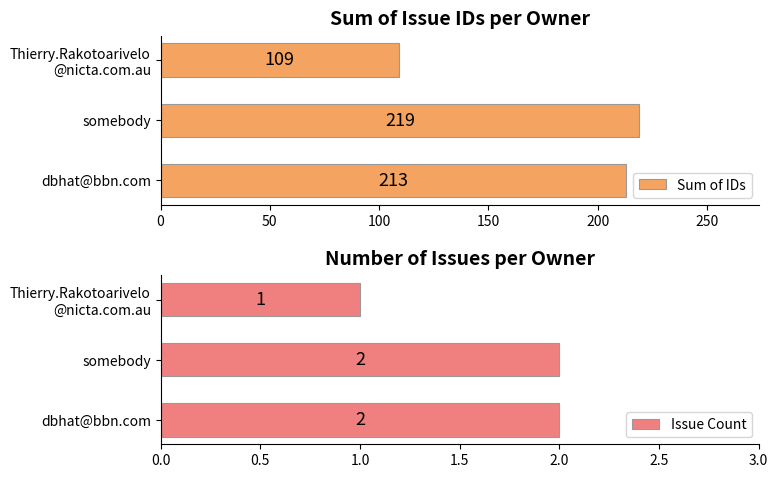

Which series has the largest total across all categories?

Sum of IDs